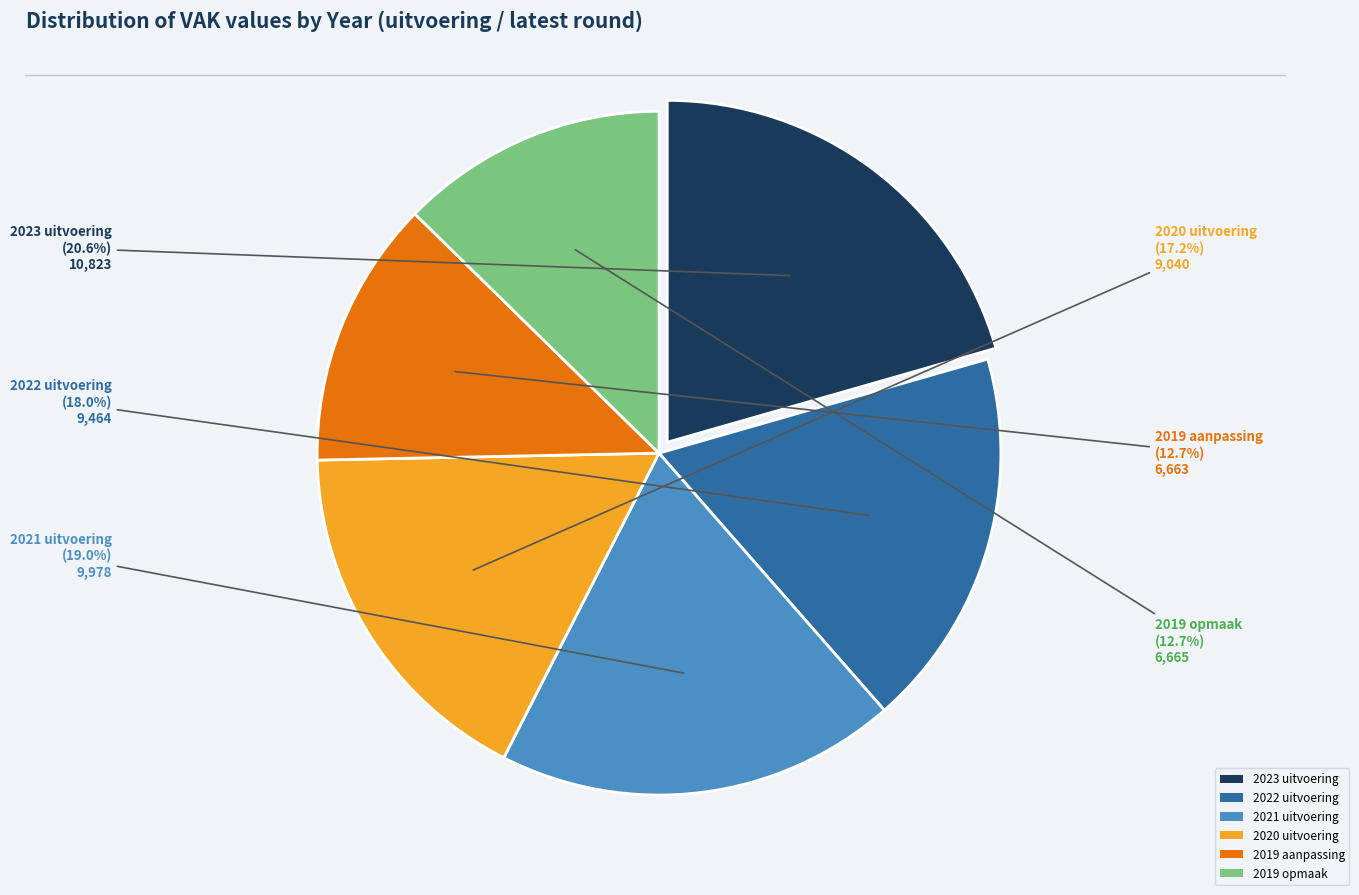

Count the number of slices in the pie.

6